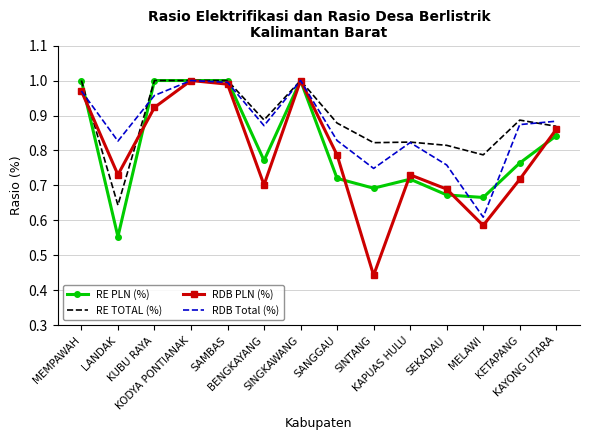

Rank the series by their average value, from lowest to highest.

RDB PLN (%), RE PLN (%), RDB Total (%), RE TOTAL (%)